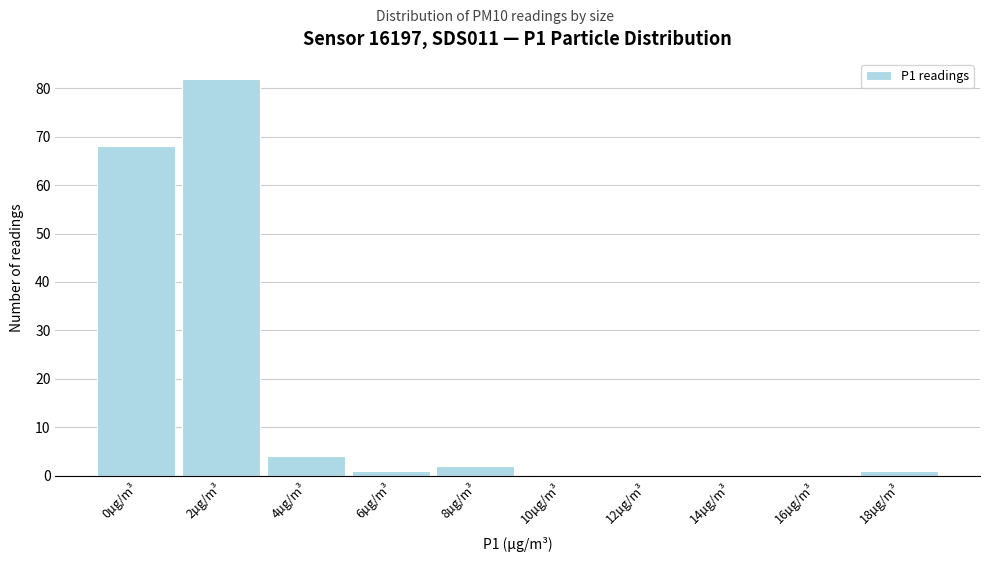

Reading right to left, transcribe all the data shown in this chart.

18µg/m³=1	16µg/m³=0	14µg/m³=0	12µg/m³=0	10µg/m³=0	8µg/m³=2	6µg/m³=1	4µg/m³=4	2µg/m³=82	0µg/m³=68